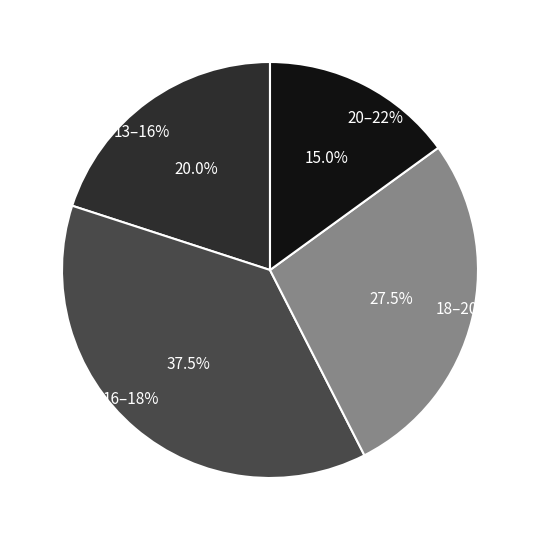

Is there a majority slice in this chart?

No